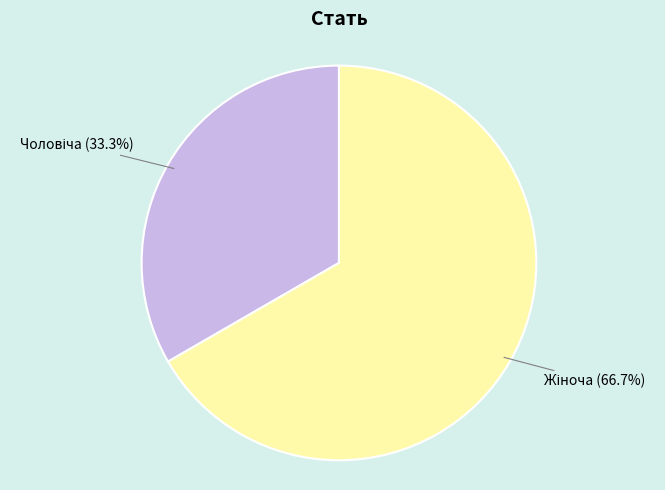

Count the number of slices in the pie.

2